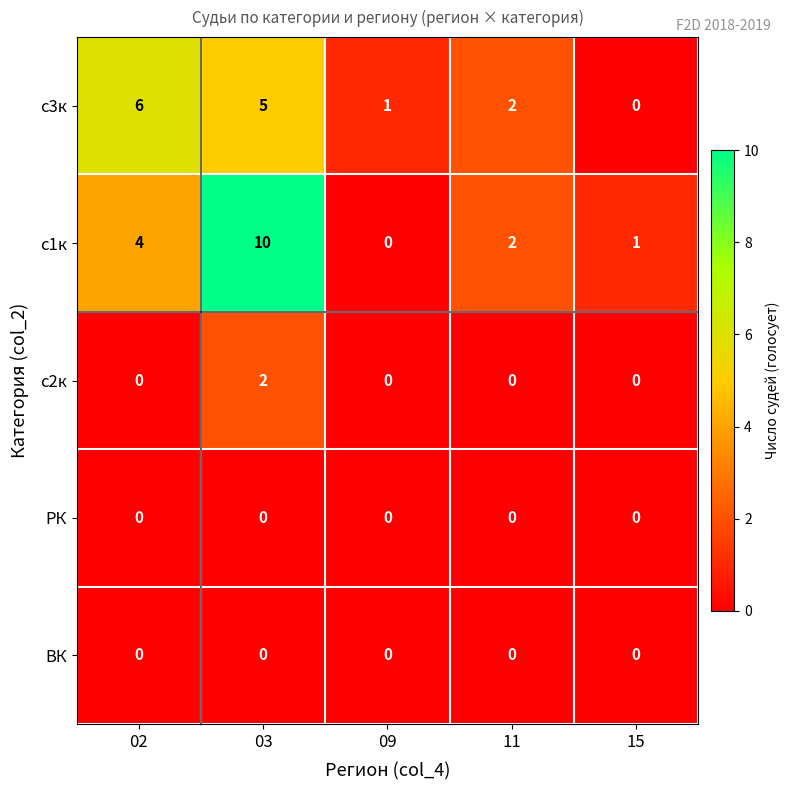

At which category is the sum across all series the highest?

03